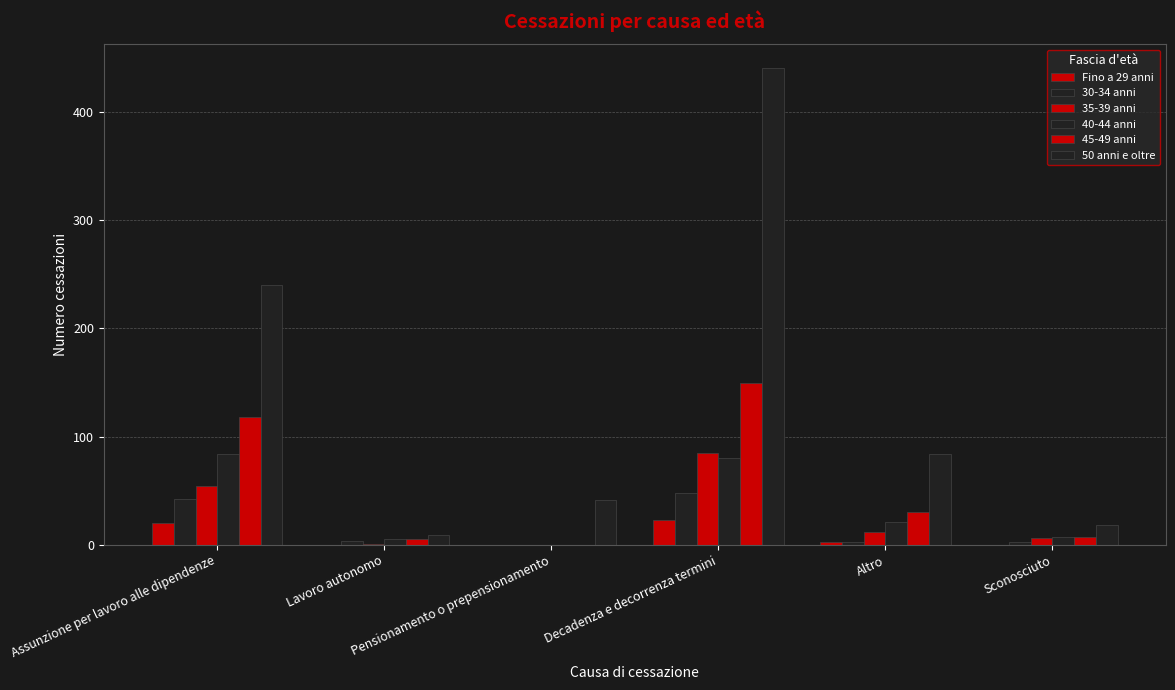

The Fino a 29 anni series shows 3 at Altro. True or false?

True